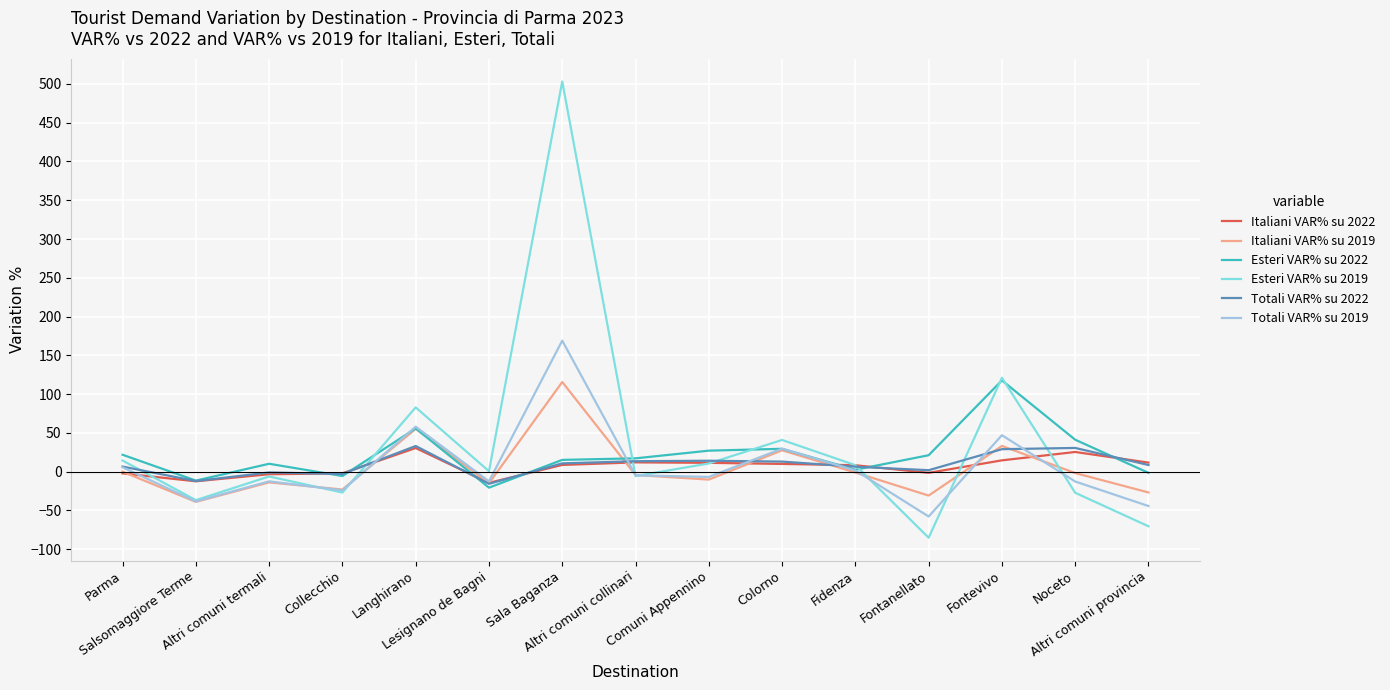

What is the greatest value displayed?

503.1